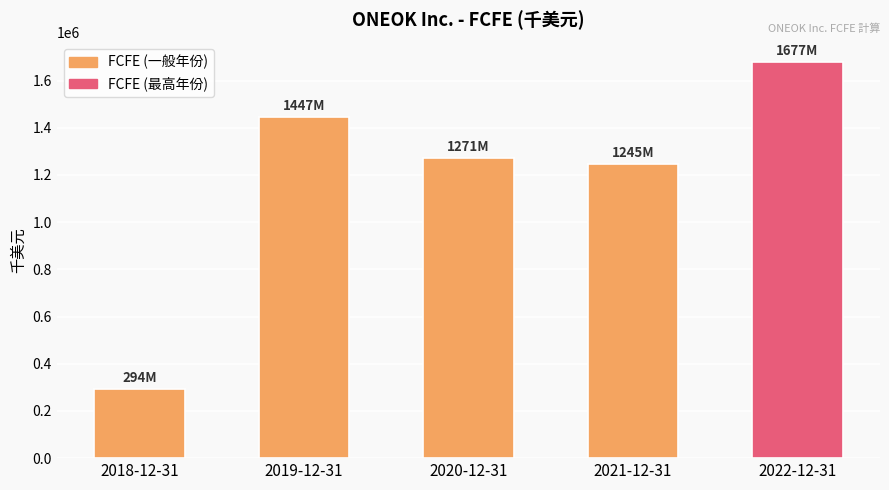

Rank the categories by value from lowest to highest.

2018-12-31, 2021-12-31, 2020-12-31, 2019-12-31, 2022-12-31